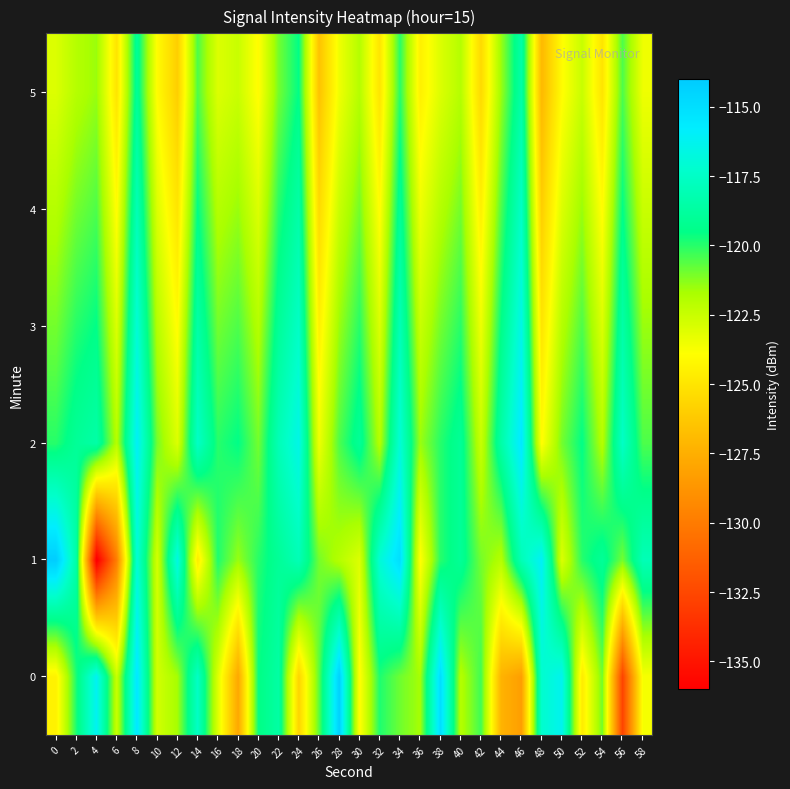

How many data points does each series have?

30